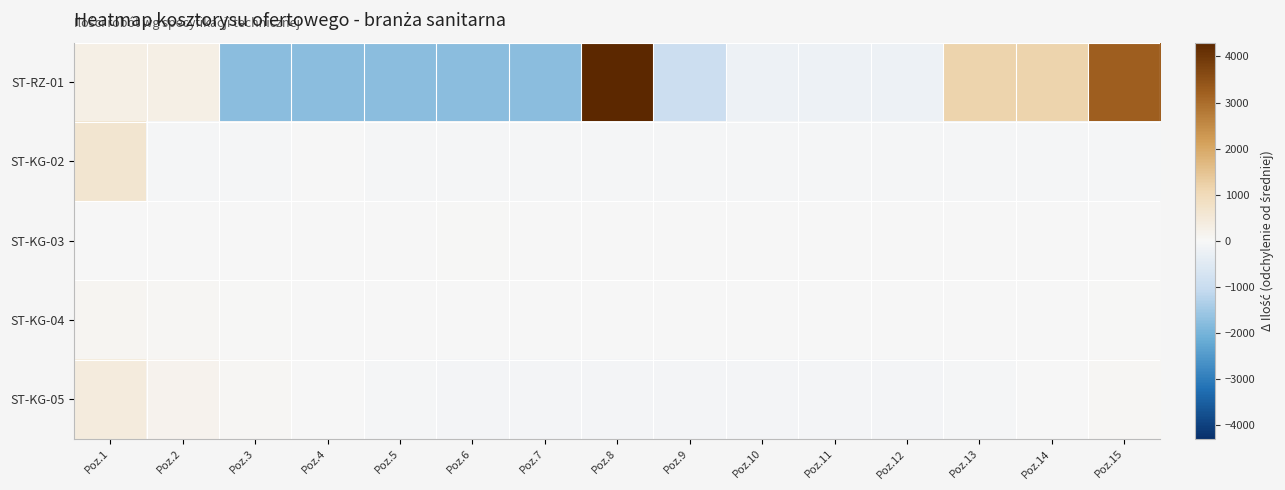

At Poz.5, list the series in order from largest to smallest.

ST-KG-03, ST-KG-04, ST-KG-02, ST-KG-05, ST-RZ-01